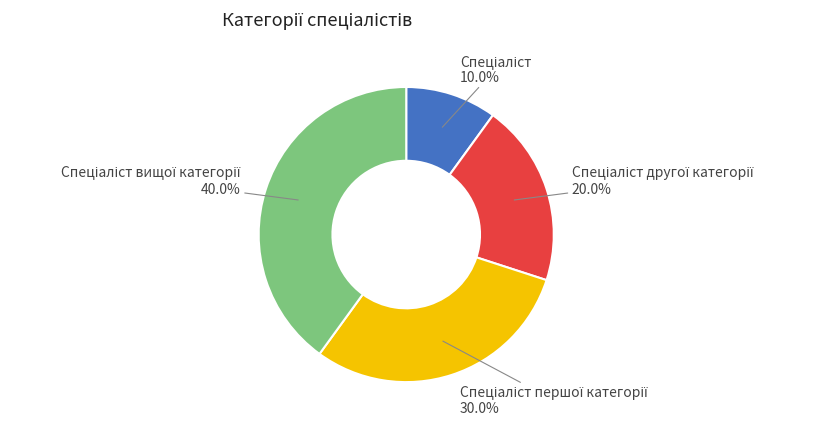

Does any single category account for the majority?

No